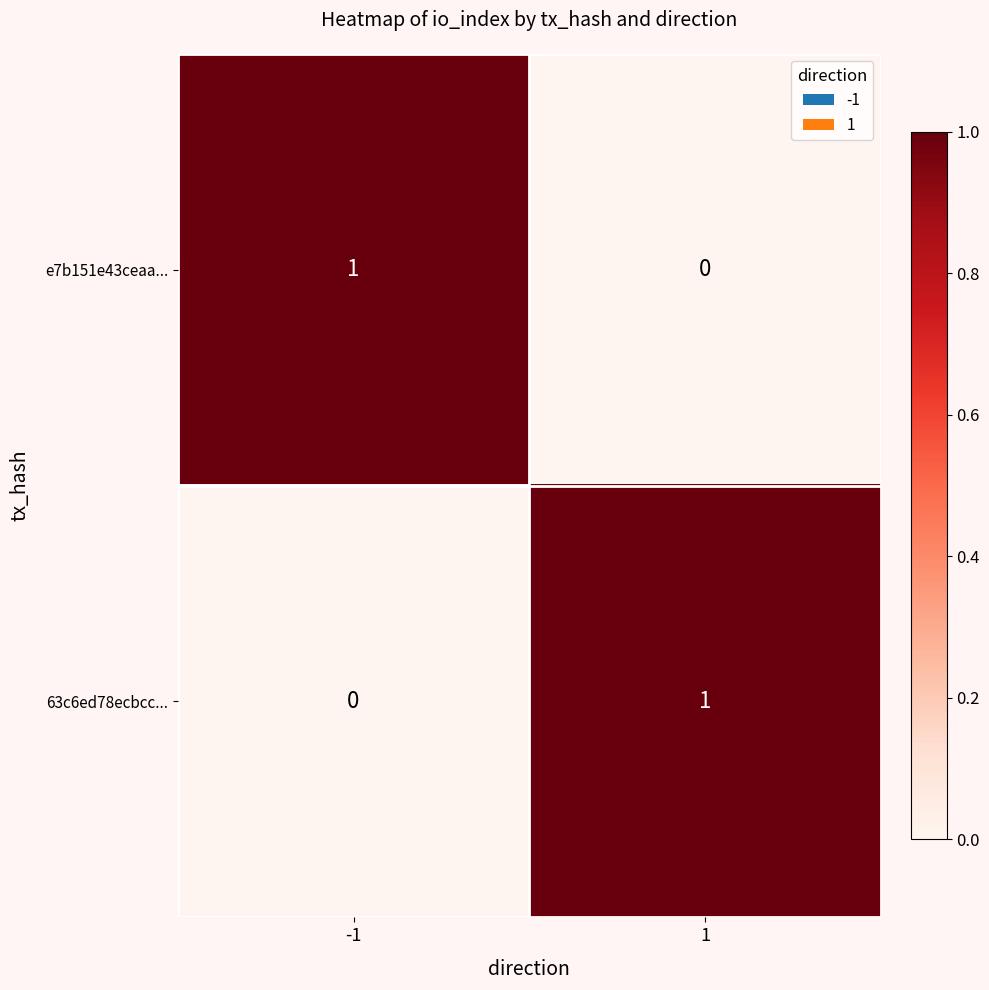

The value of e7b151e43ceaa... at -1 is 2. True or false?

False